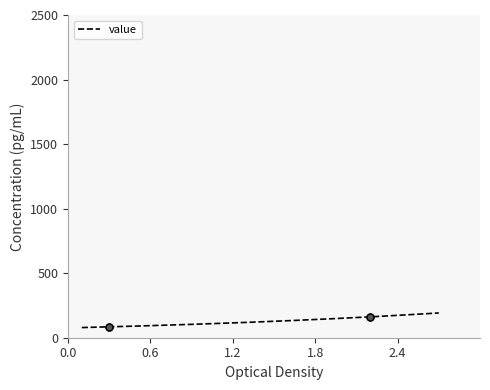

What is the lowest value of the value series?

78.7